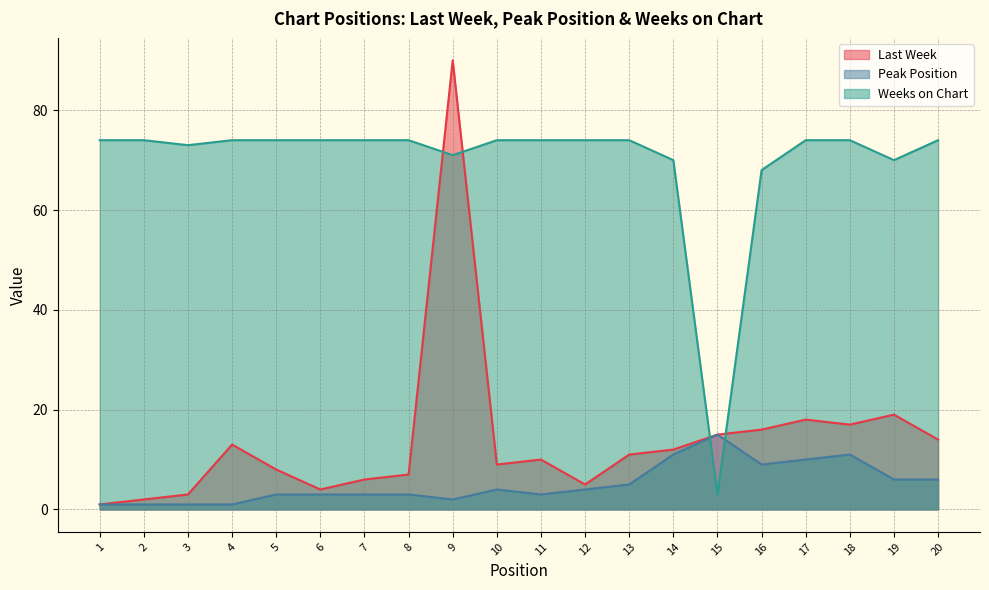

Where do Weeks on Chart and Last Week first cross each other?

8 and 9